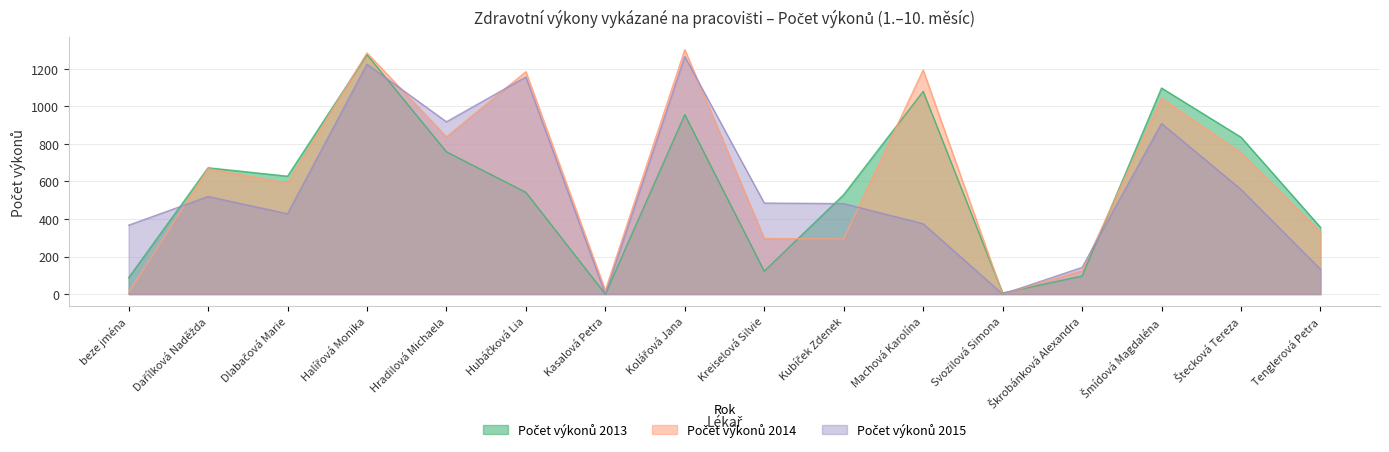

Is it true that Počet výkonů 2014 equals 5 at Kasalová Petra?

False